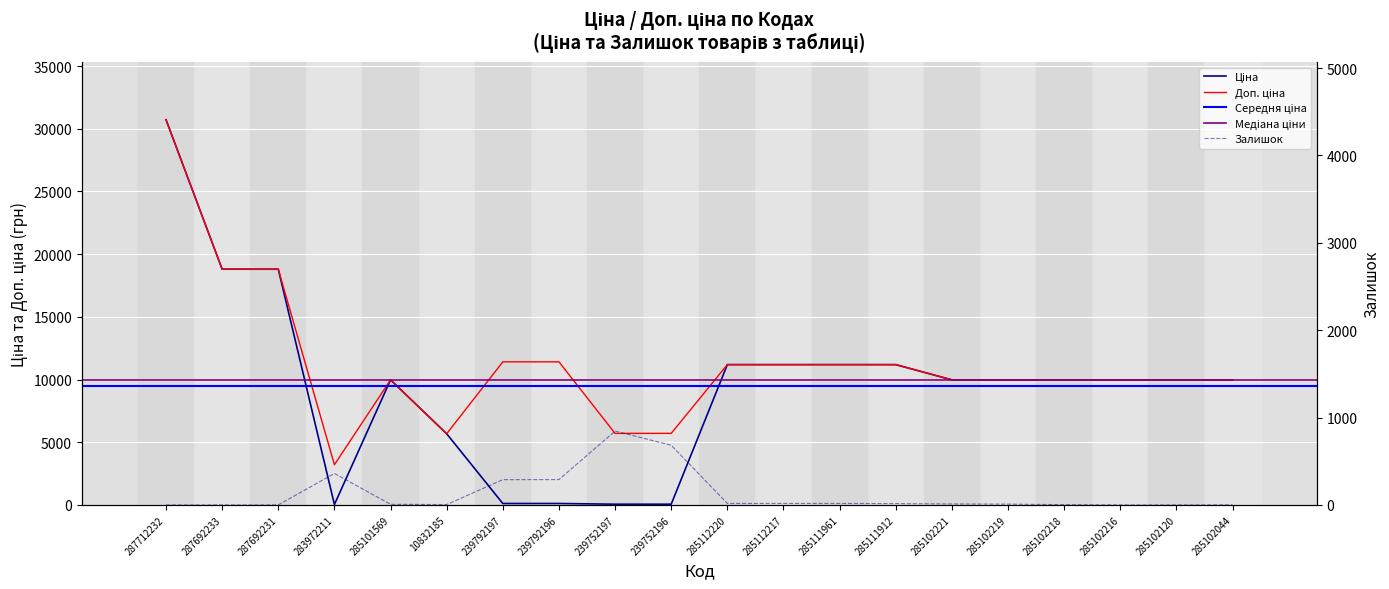

What is the value of the Ціна point at the 13th from the left?

11188.2